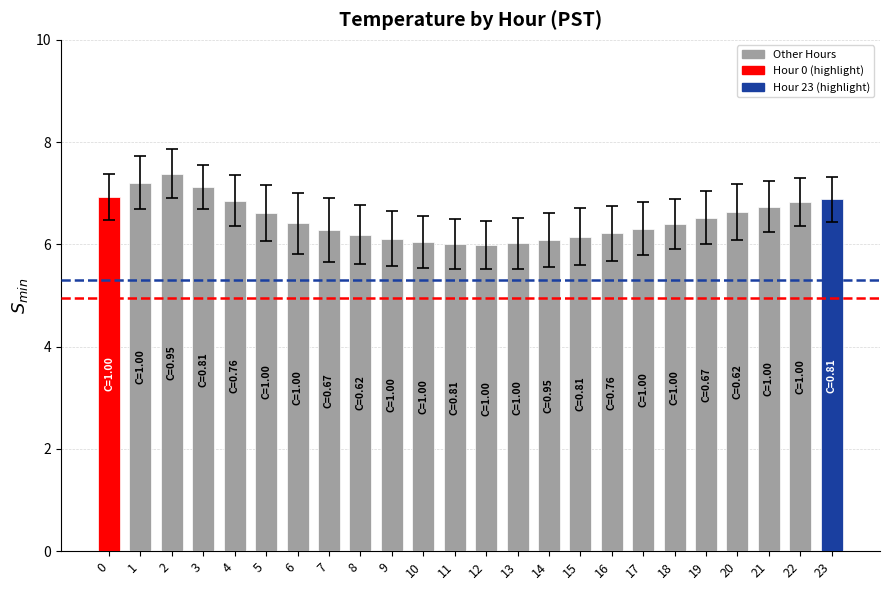

How many data points does each series have?

24